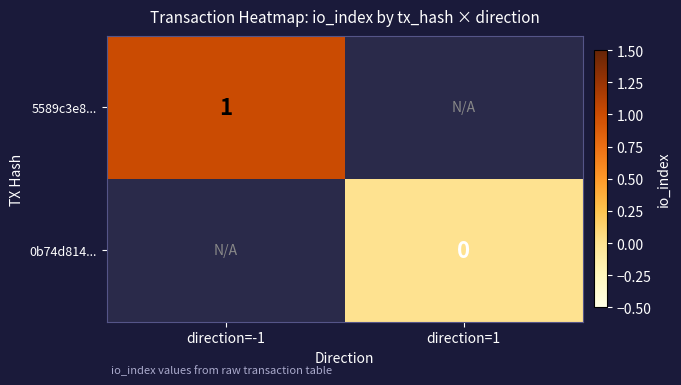

Is the value of 0b74d814... at direction=1 greater than the value of 5589c3e8... at direction=-1?

No